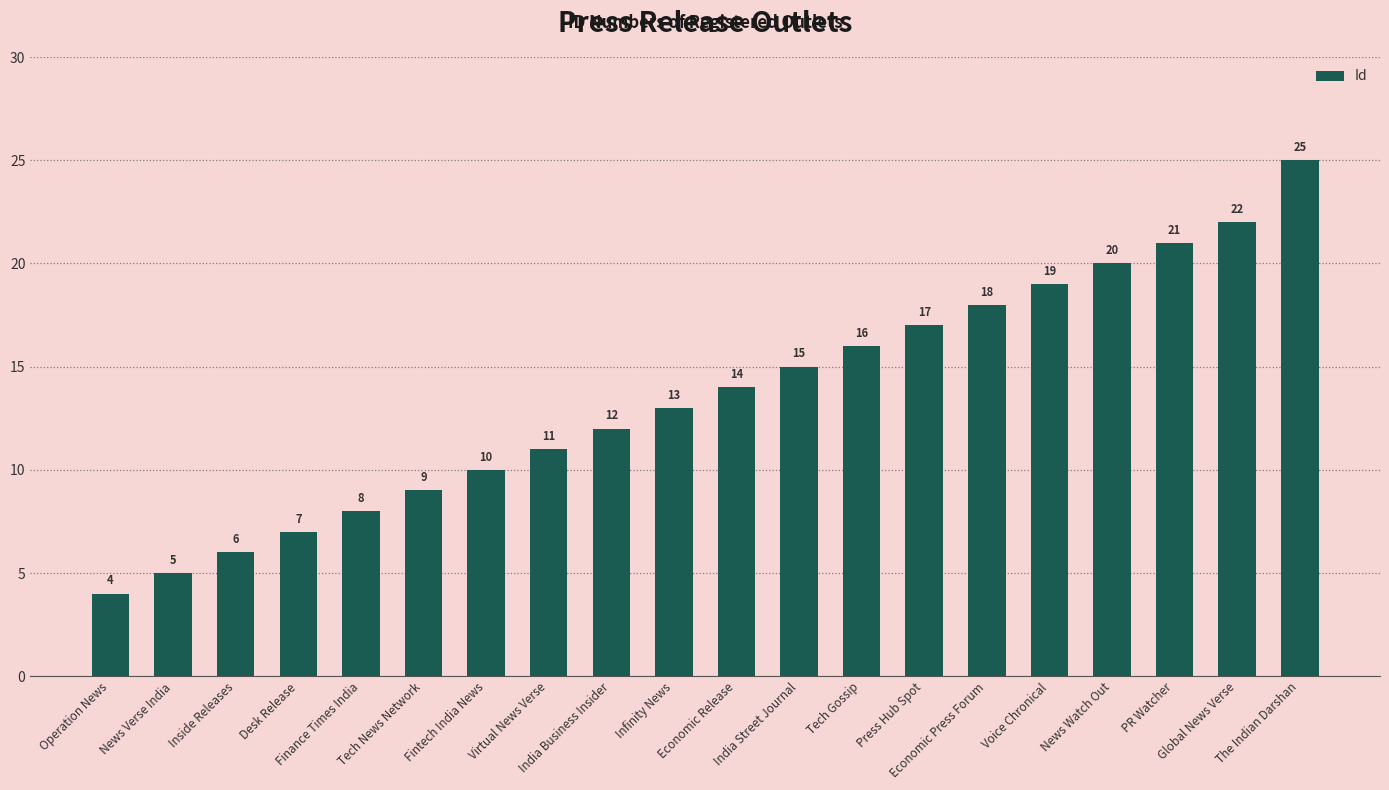

Rank the categories by value from lowest to highest.

Operation News, News Verse India, Inside Releases, Desk Release, Finance Times India, Tech News Network, Fintech India News, Virtual News Verse, India Business Insider, Infinity News, Economic Release, India Street Journal, Tech Gossip, Press Hub Spot, Economic Press Forum, Voice Chronical, News Watch Out, PR Watcher, Global News Verse, The Indian Darshan